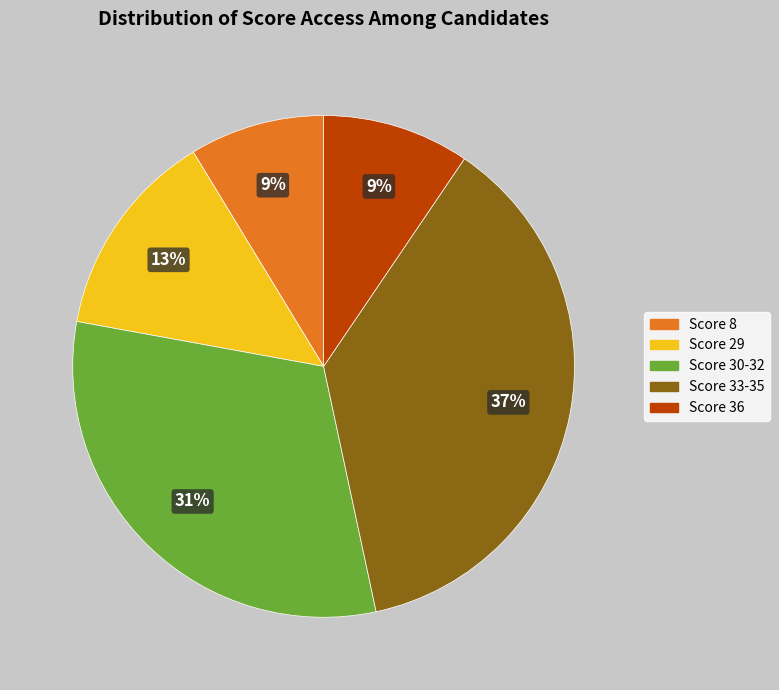

Does any single category account for the majority?

No